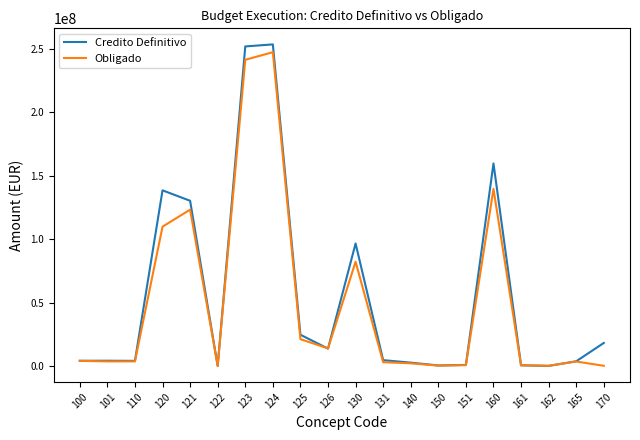

Which series changed the most between 121 and 140?

Credito Definitivo